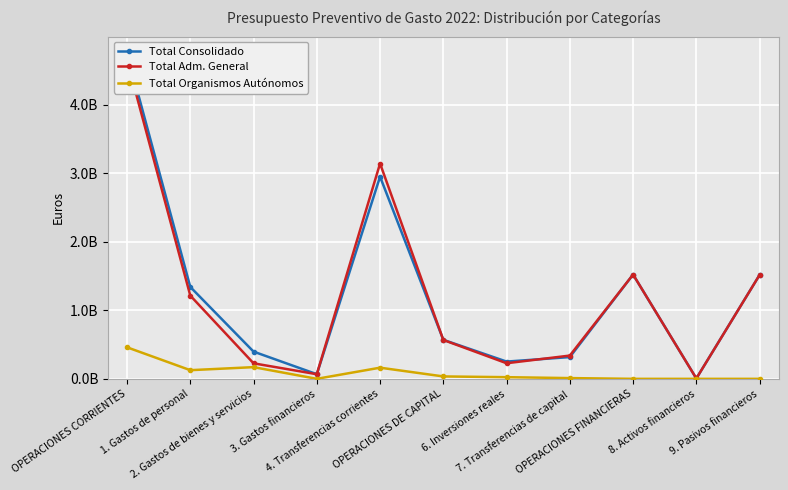

Reading left to right, extract all data points from this chart.

Total Consolidado: OPERACIONES CORRIENTES=4756789009	1. Gastos de personal=1341151641	2. Gastos de bienes y servicios=397390108	3. Gastos financieros=67840639	4. Transferencias corrientes=2950406621	OPERACIONES DE CAPITAL=569680342	6. Inversiones reales=251995016	7. Transferencias de capital=317685326	OPERACIONES FINANCIERAS=1522307265	8. Activos financieros=5530647	9. Pasivos financieros=1516776618
Total Adm. General: OPERACIONES CORRIENTES=4651559022	1. Gastos de personal=1214702410	2. Gastos de bienes y servicios=226572644	3. Gastos financieros=67540639	4. Transferencias corrientes=3142743329	OPERACIONES DE CAPITAL=567447968	6. Inversiones reales=227720973	7. Transferencias de capital=339726995	OPERACIONES FINANCIERAS=1522307265	8. Activos financieros=5530647	9. Pasivos financieros=1516776618
Total Organismos Autónomos: OPERACIONES CORRIENTES=460397264	1. Gastos de personal=126449231	2. Gastos de bienes y servicios=170817464	3. Gastos financieros=300000	4. Transferencias corrientes=162830569	OPERACIONES DE CAPITAL=35250088	6. Inversiones reales=24274043	7. Transferencias de capital=10976045	OPERACIONES FINANCIERAS=0	8. Activos financieros=0	9. Pasivos financieros=0